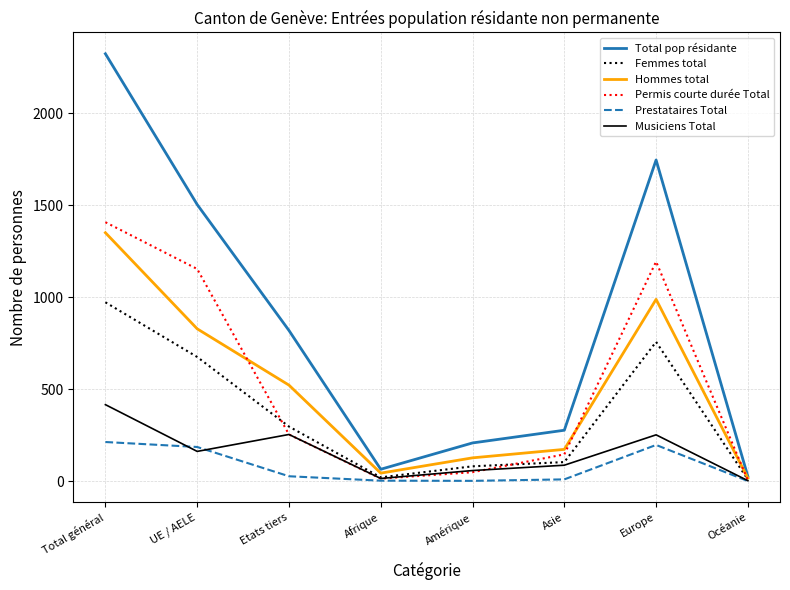

At which label is Total pop résidante closest to 1174?

UE / AELE